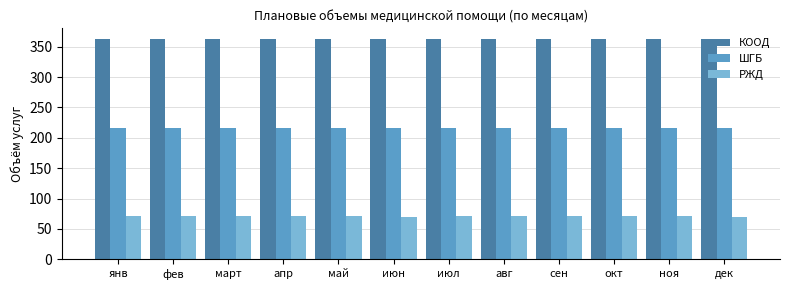

Are the bars grouped side by side (vs. stacked)?

Yes